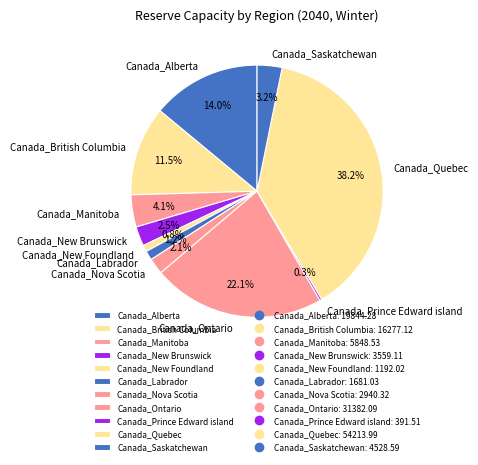

To the nearest percent, what percentage of the pie is Canada_Quebec?

38%